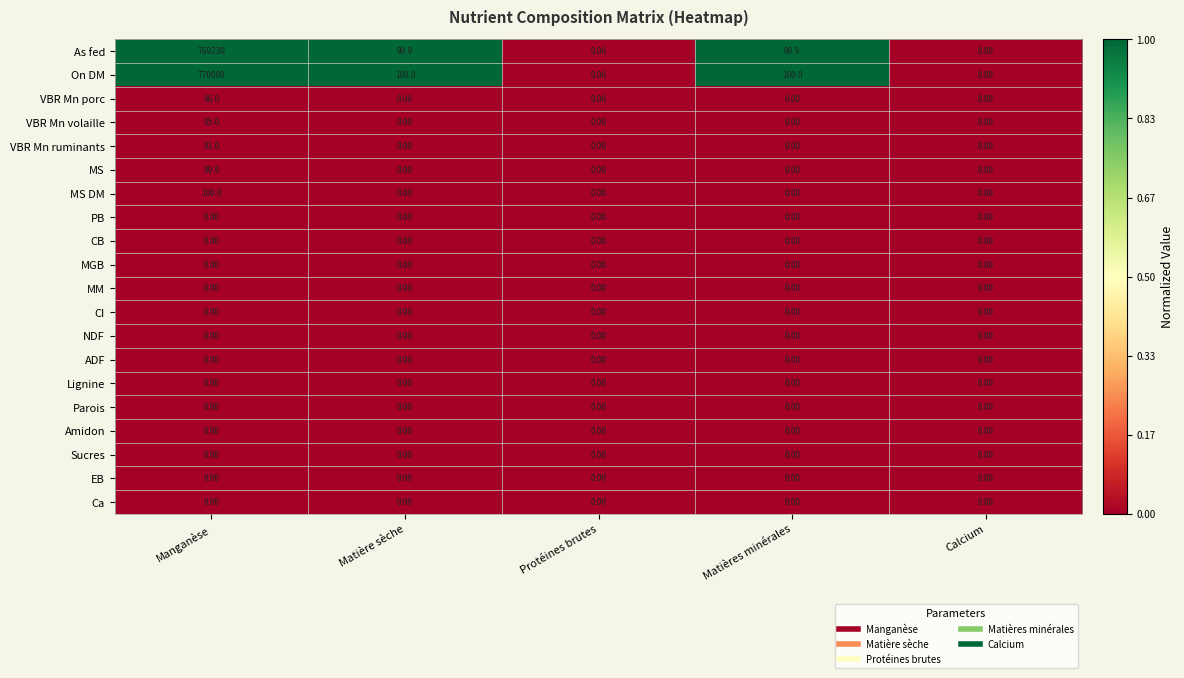

Which category has the highest value in the VBR Mn porc series?

Manganèse